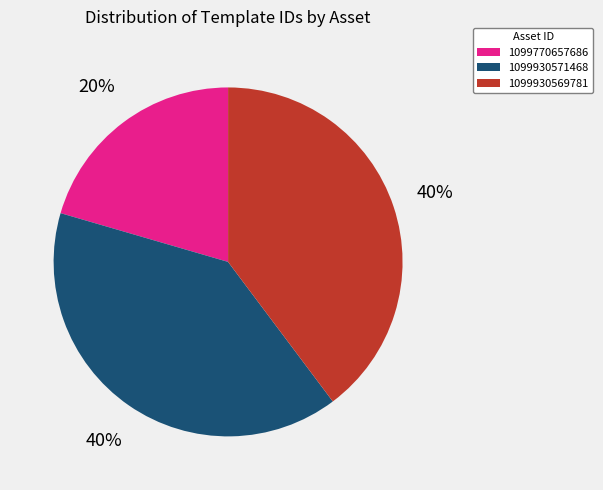

Which category has the smallest portion of the pie?

1099770657686